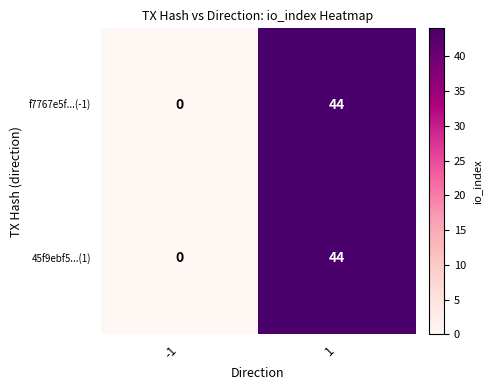

True or false: f7767e5f...(-1) has a value of 57 at 1.

False